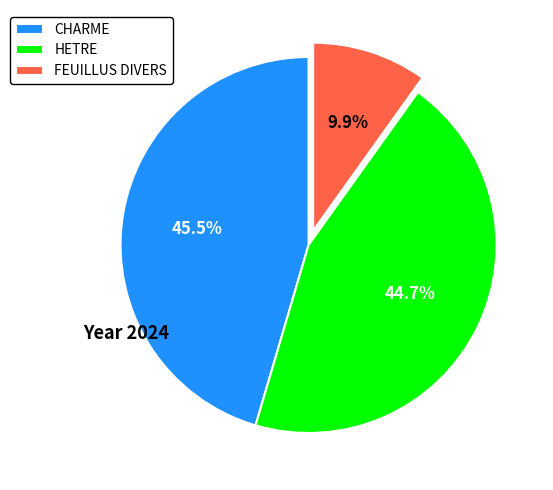

To the nearest percent, what portion does HETRE represent?

45%